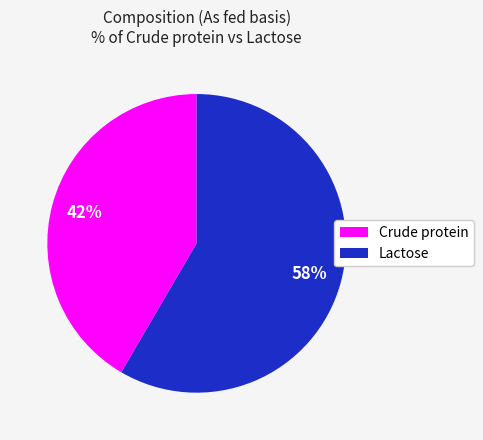

How many segments does this pie chart have?

2